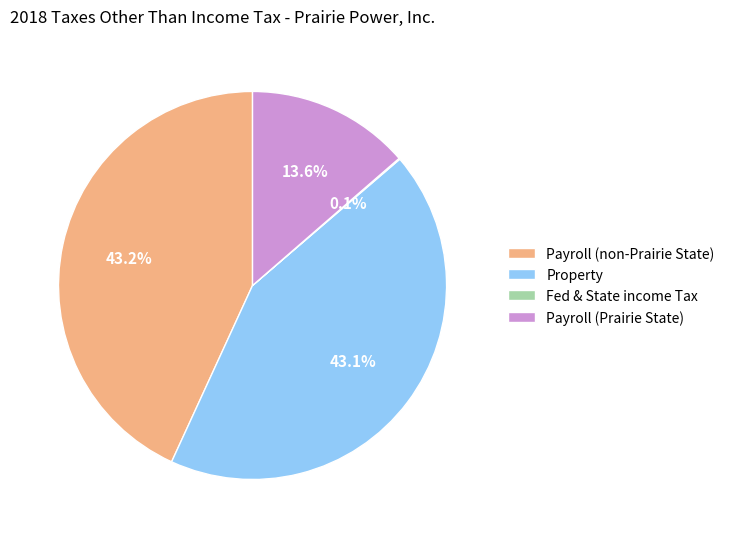

How much of the chart is everything except Property?

56.9%